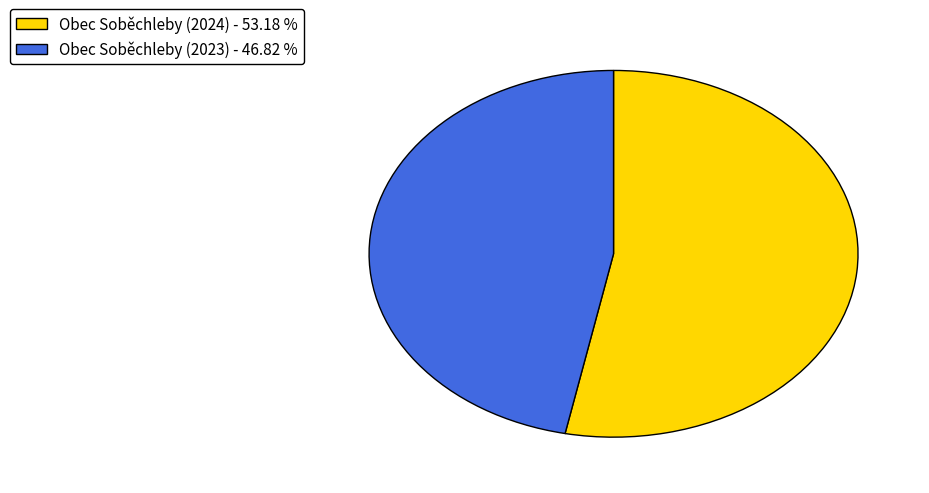

Which slice represents more than half of the pie?

Obec Soběchleby (2024)